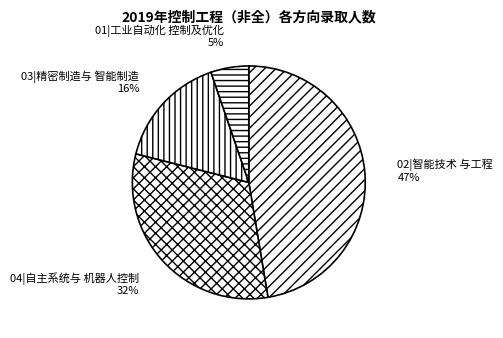

To the nearest percent, what is the difference between the largest and smallest slice percentages?

42%